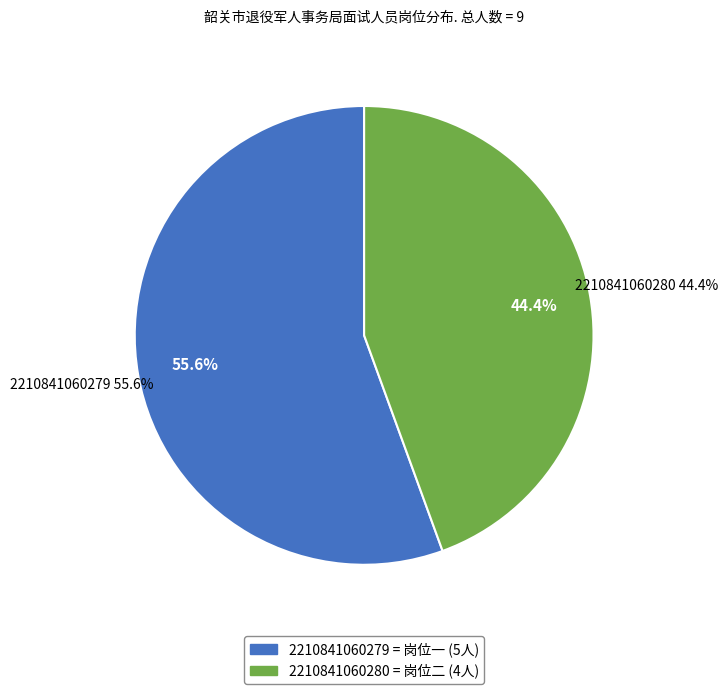

Count the number of slices in the pie.

2